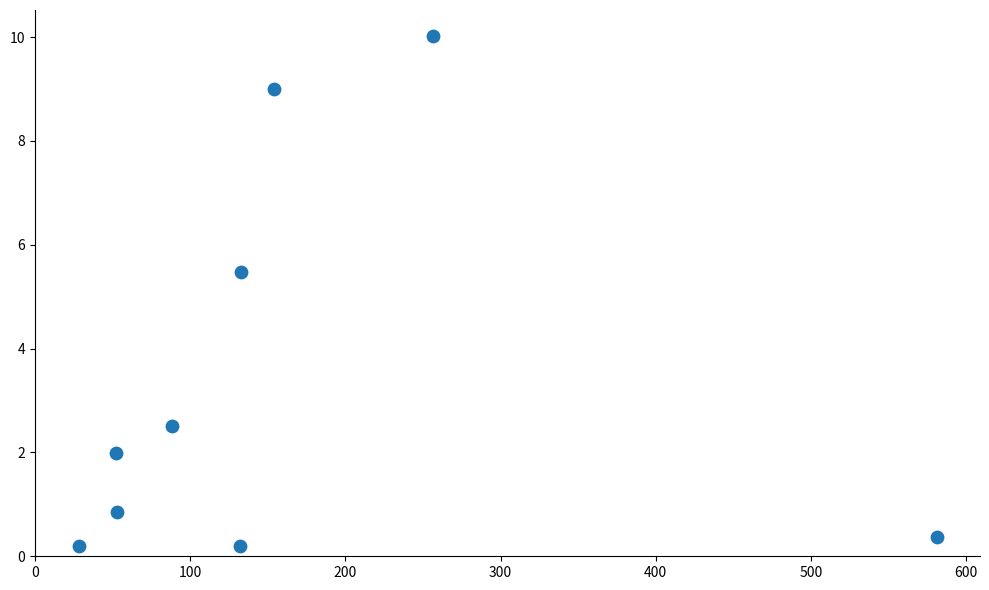

What is the average Y value?

3.4